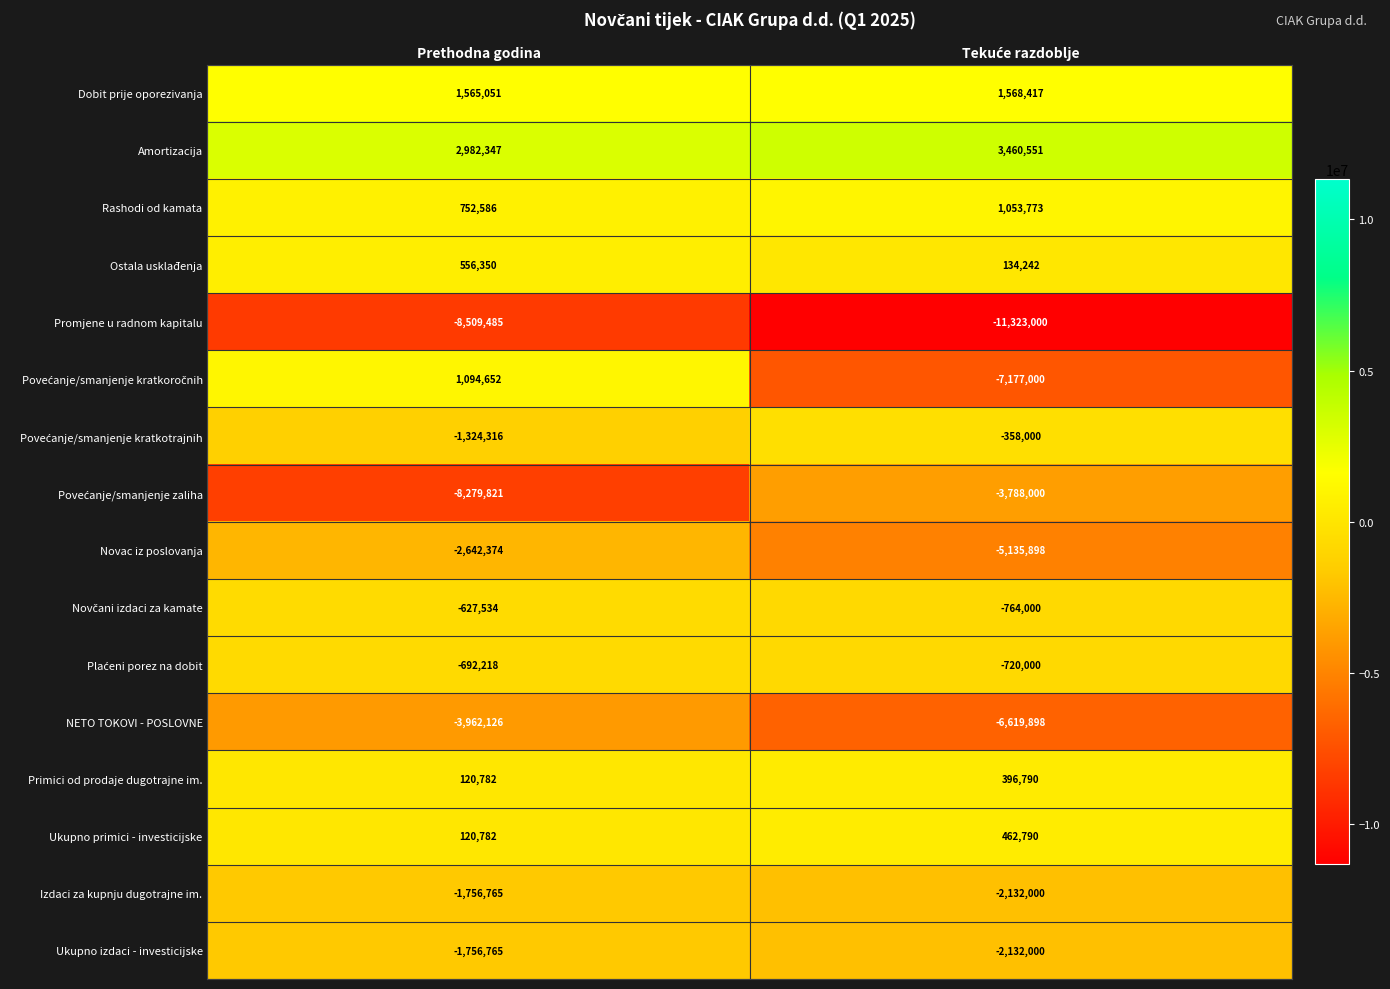

The NETO TOKOVI - POSLOVNE series shows -7030097 at Prethodna godina. True or false?

False